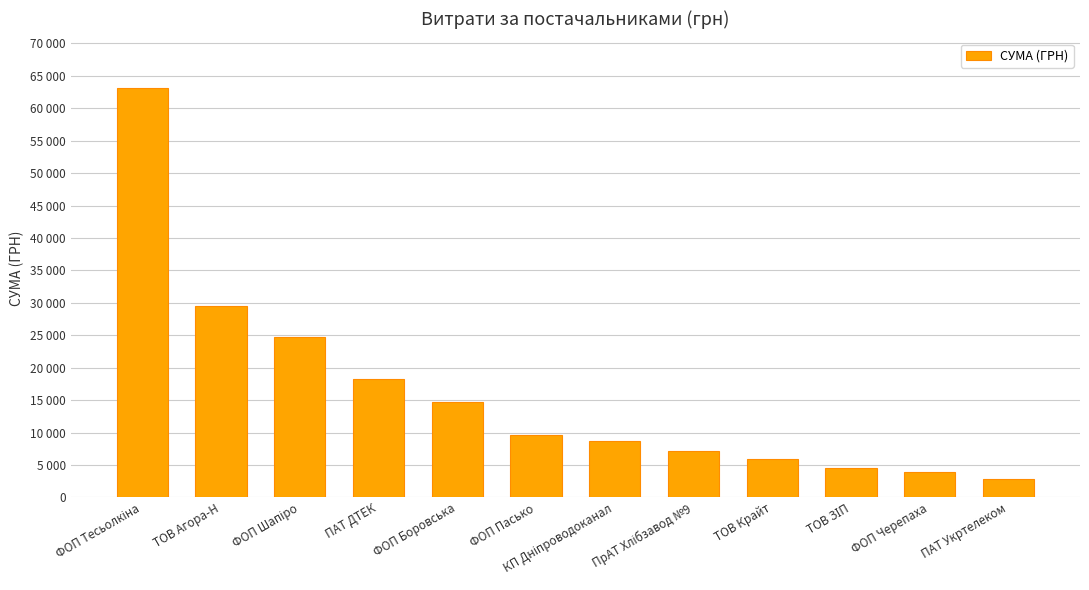

Is it true that the value at ТОВ Крайт is 9851.3?

False